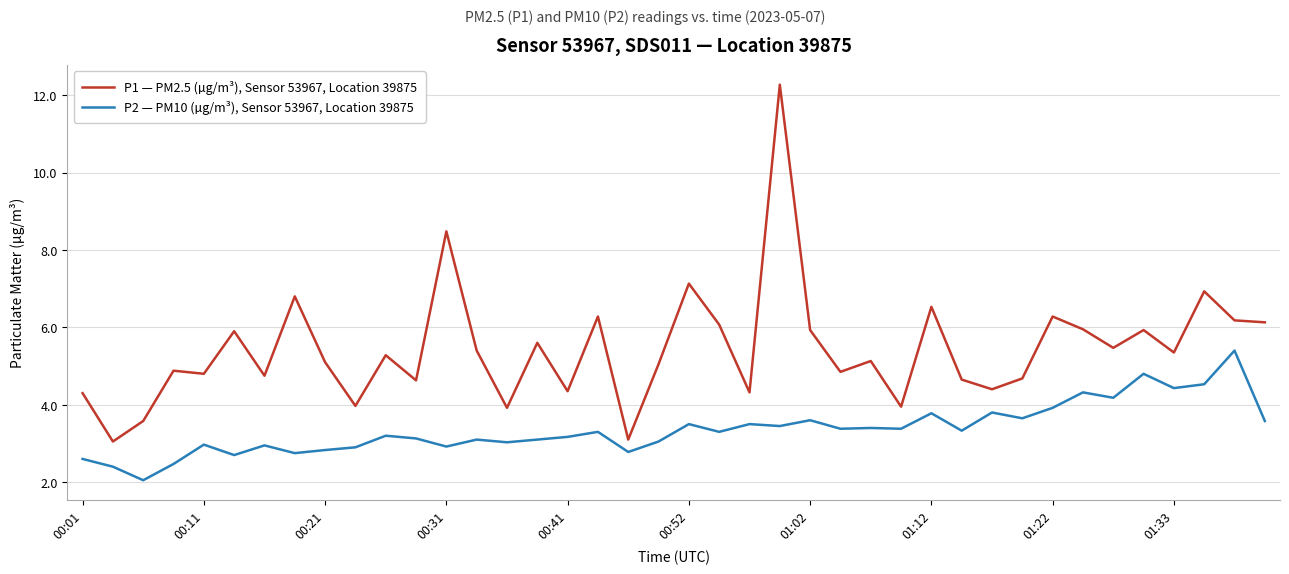

Rank the series by their maximum value, from lowest to highest.

P2 — PM10 (µg/m³), Sensor 53967, Location 39875, P1 — PM2.5 (µg/m³), Sensor 53967, Location 39875